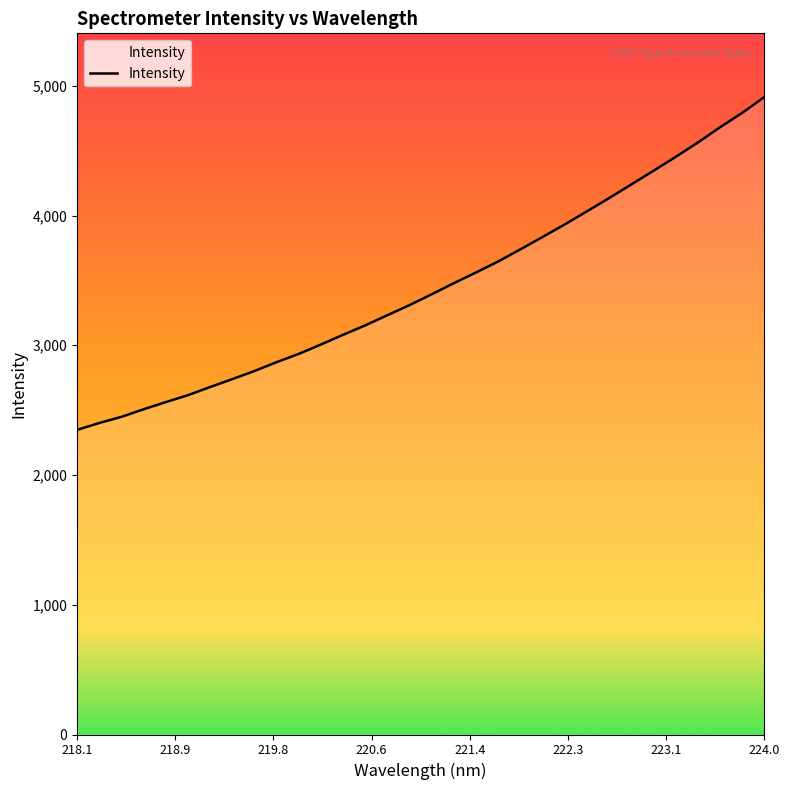

What is the minimum value shown in the chart?

2347.8